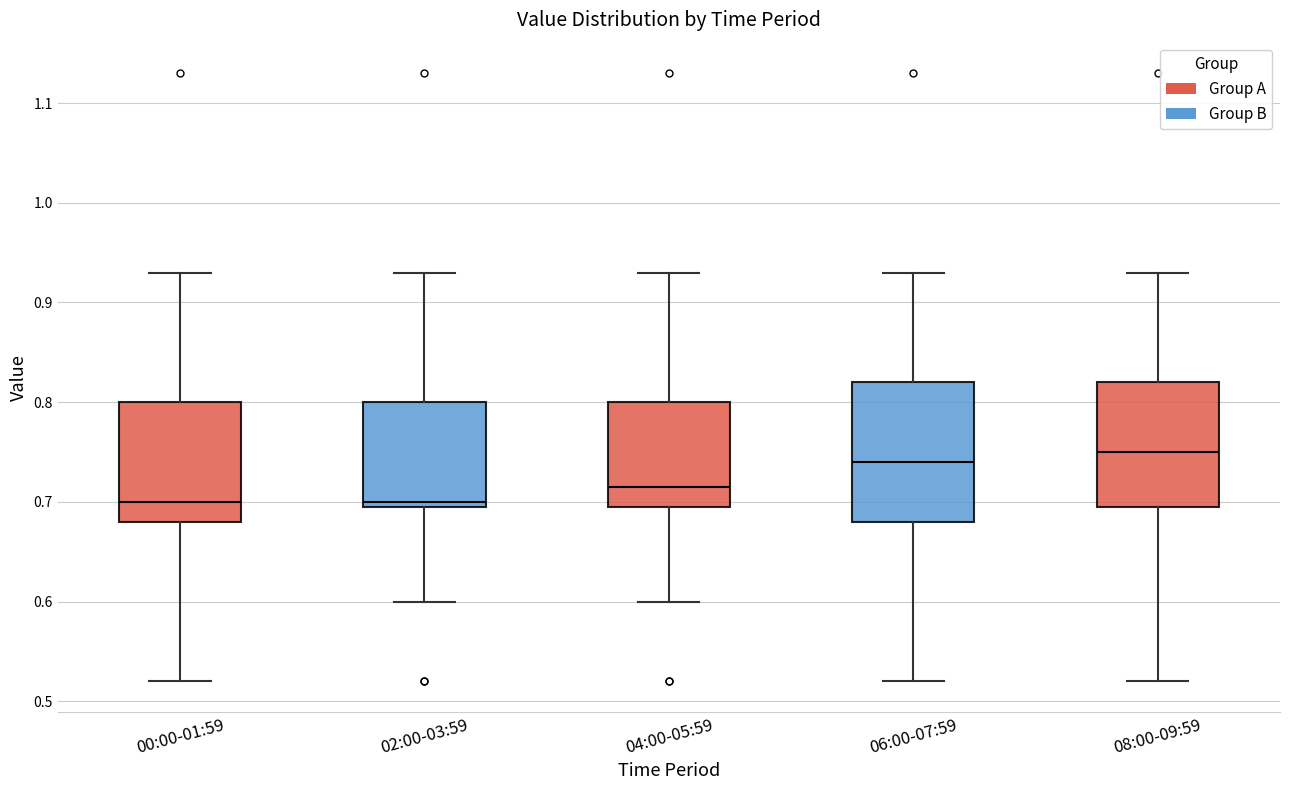

Reading left to right, transcribe this box plot: for each box, give where its median line is, the range the box spans, and where its two whiskers end, as read against the y-axis. The values are not printed on the chart, so give them approximately, as read against the axis.

00:00-01:59: median 0.70, box 0.68 to 0.80, whiskers 0.52 to 0.93
02:00-03:59: median 0.70 (just above the box's lower edge), box 0.70 to 0.80, whiskers 0.60 to 0.93
04:00-05:59: median 0.72, box 0.70 to 0.80, whiskers 0.60 to 0.93
06:00-07:59: median 0.74, box 0.68 to 0.82, whiskers 0.52 to 0.93
08:00-09:59: median 0.75, box 0.70 to 0.82, whiskers 0.52 to 0.93